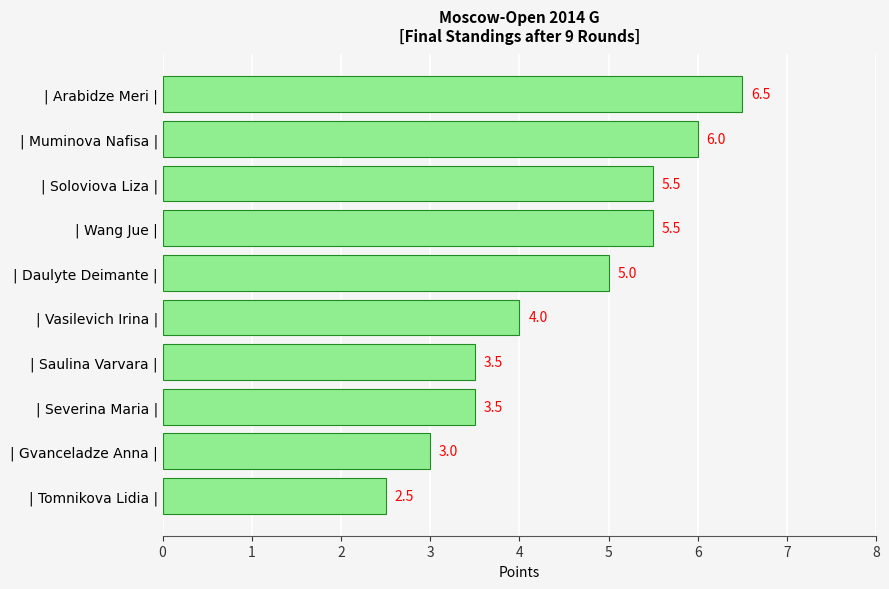

How many data points does each series have?

10